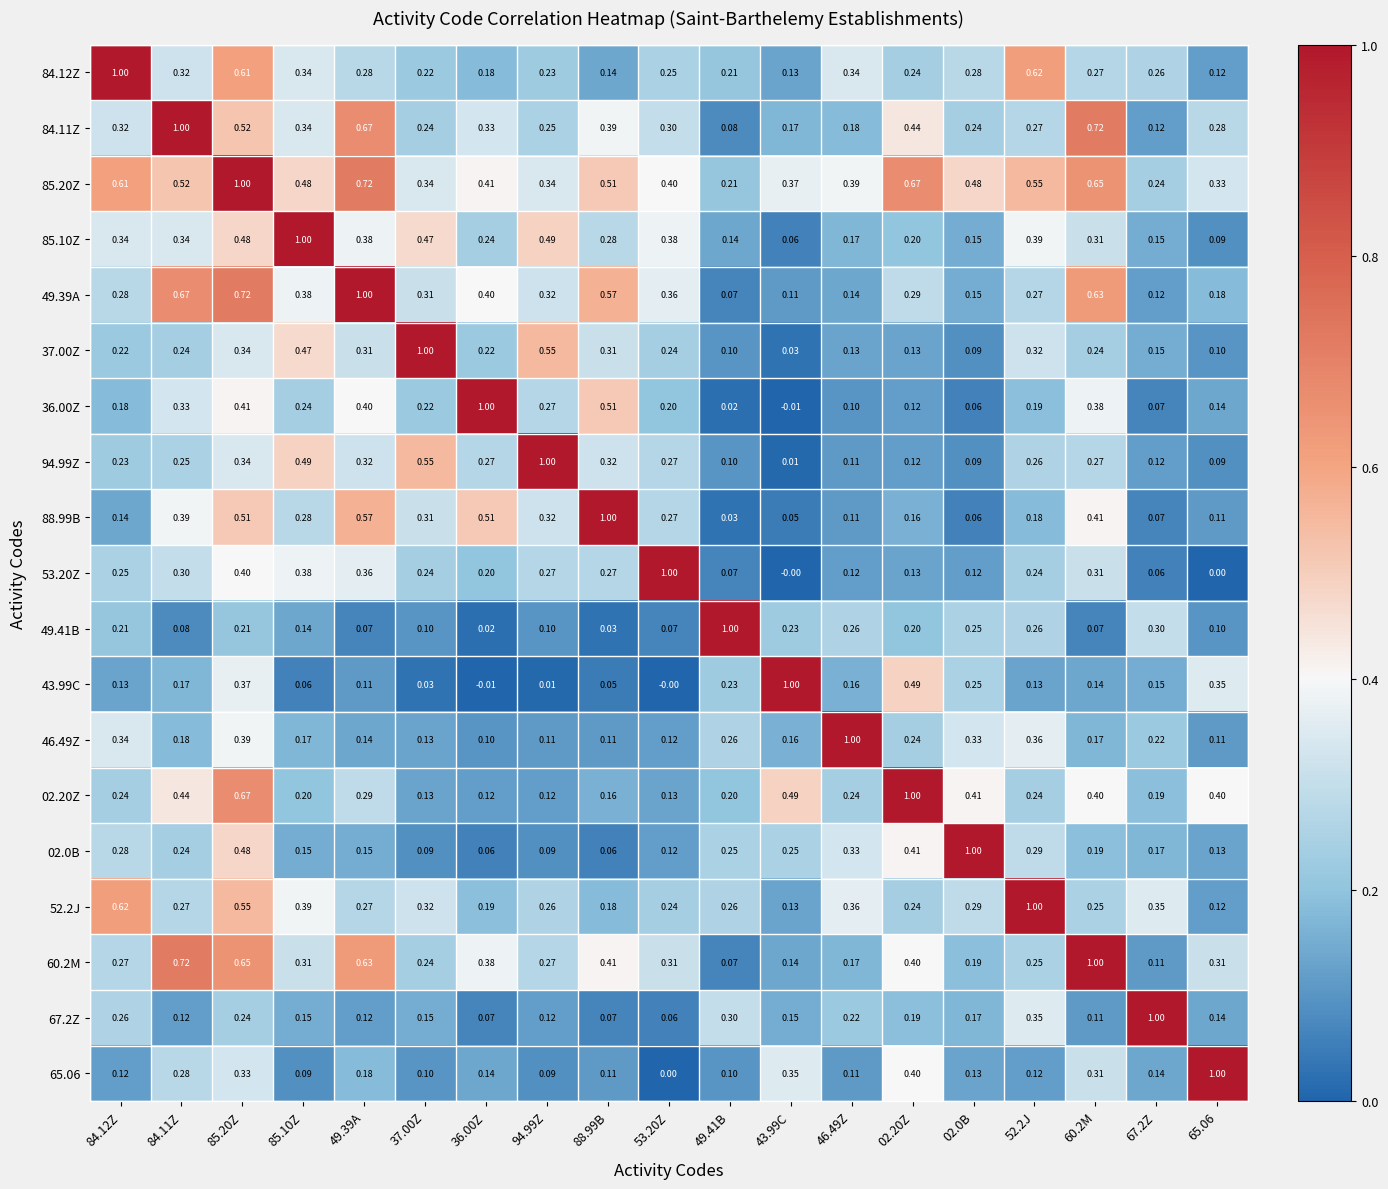

Is the value of 37.00Z at 36.00Z greater than the value of 02.0B at 36.00Z?

Yes